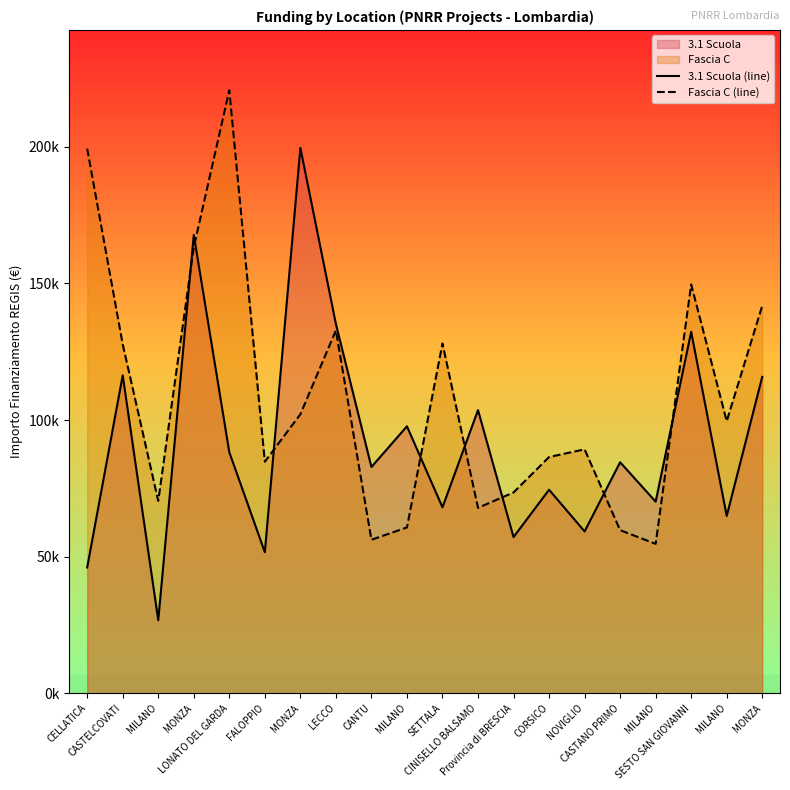

At how many categories does at least one series exceed 140182?

6